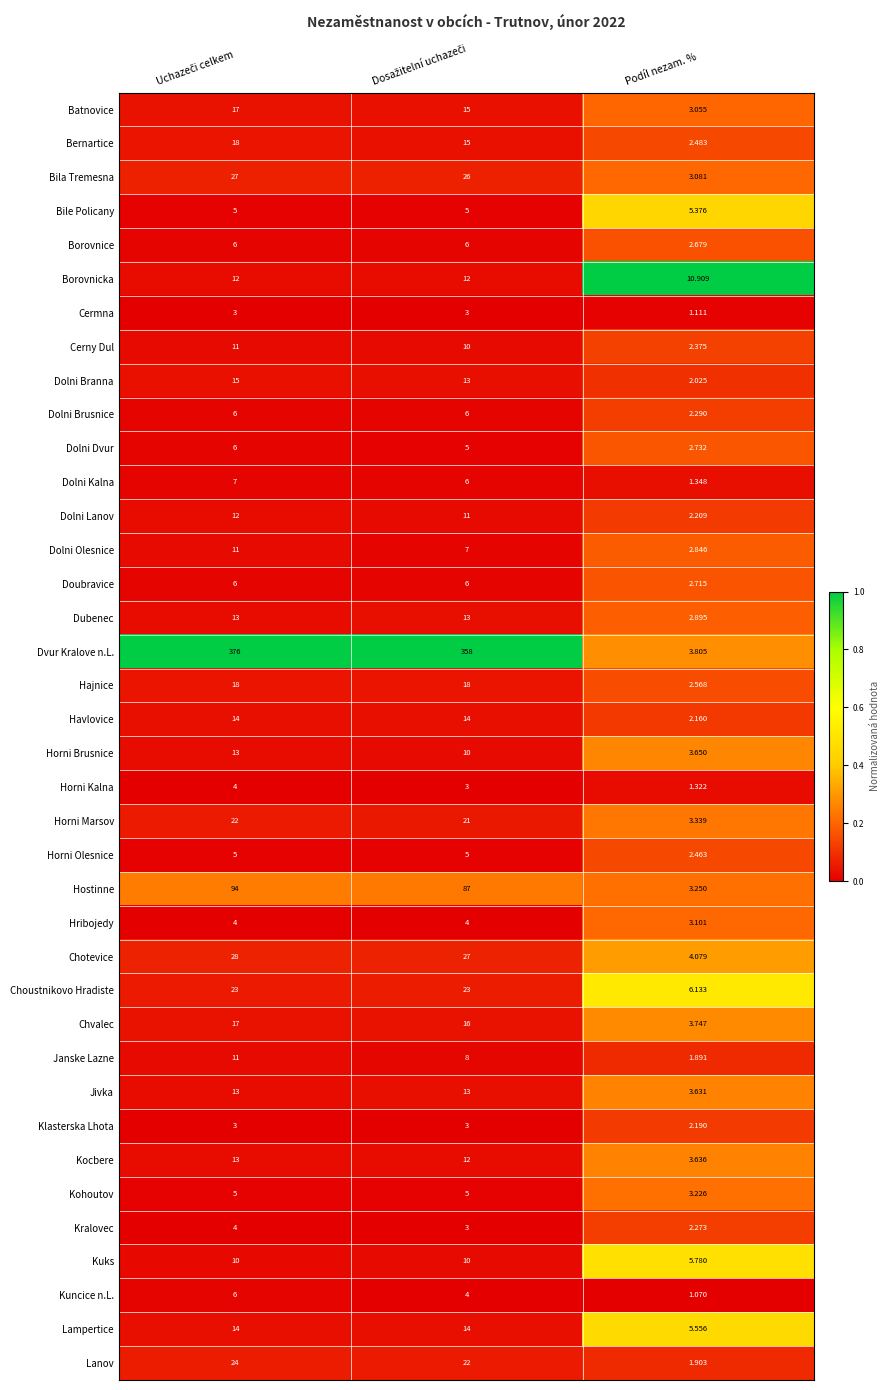

Which series has the largest total across all categories?

Dvur Kralove n.L.